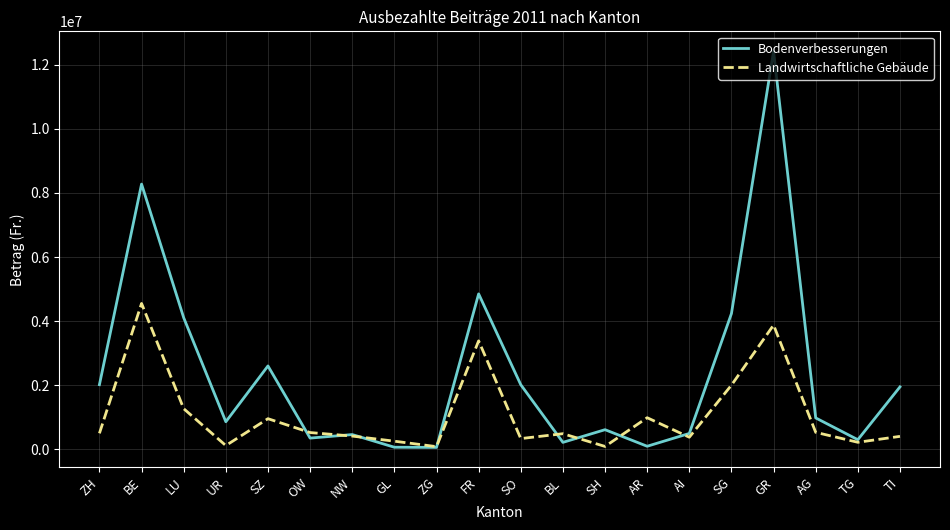

How many categories are shown in the chart?

20